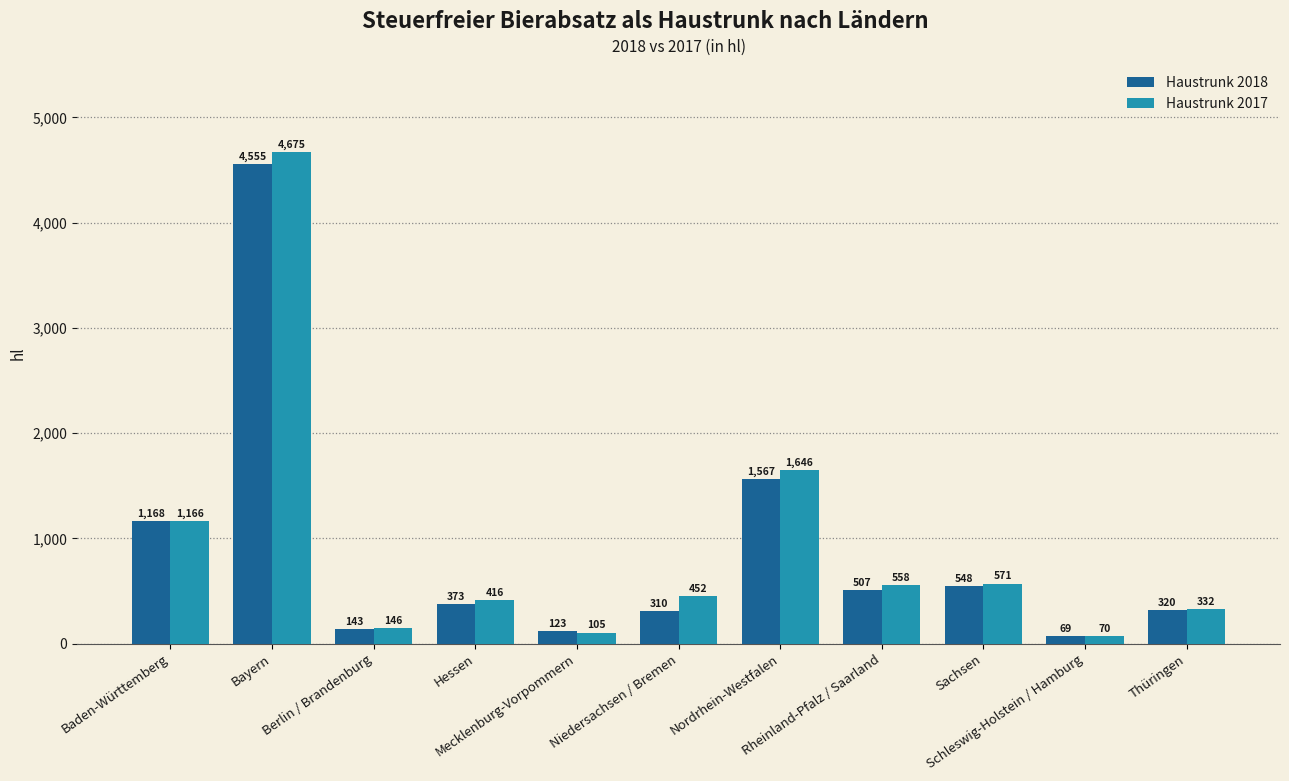

Which series has the widest spread of values?

Haustrunk 2017